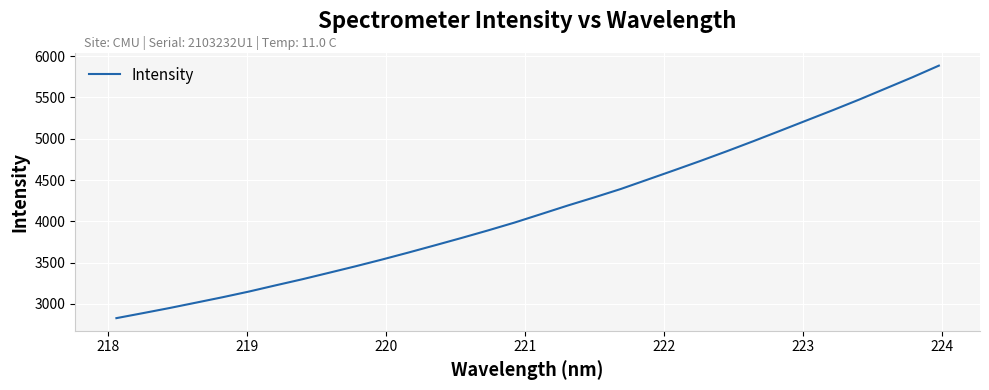

What is the difference between the maximum and minimum values?

3057.2